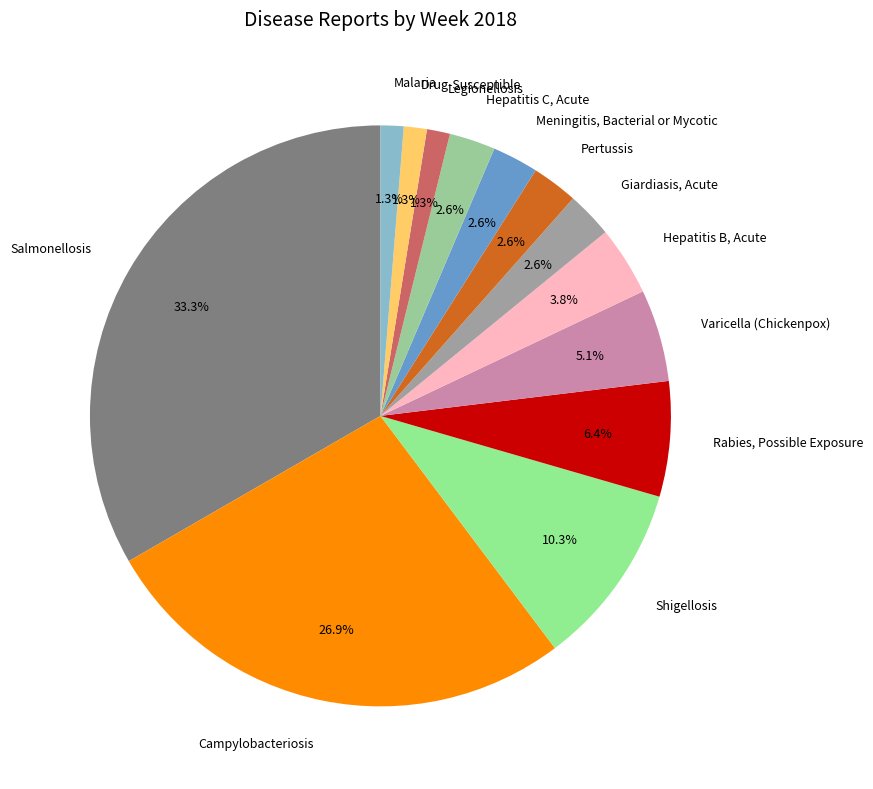

Is it true that Varicella (Chickenpox) is 1% of the pie?

False